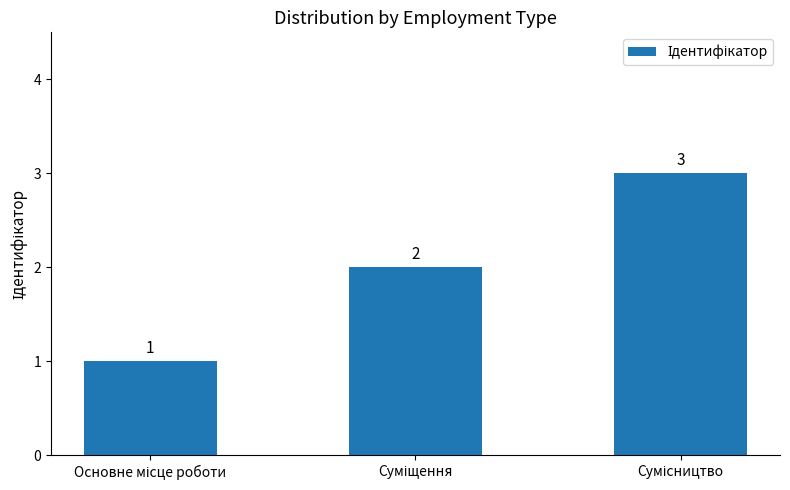

Count the values in the range 1 to 3.

3